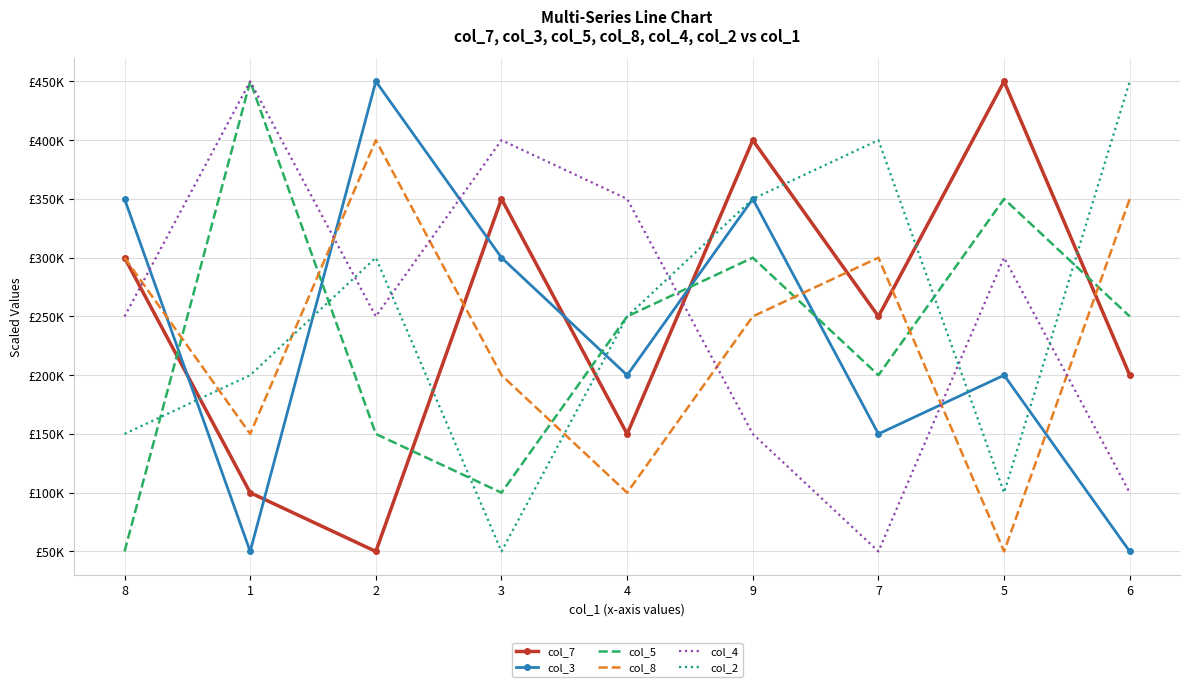

The col_7 series shows 200000 at 6. True or false?

True